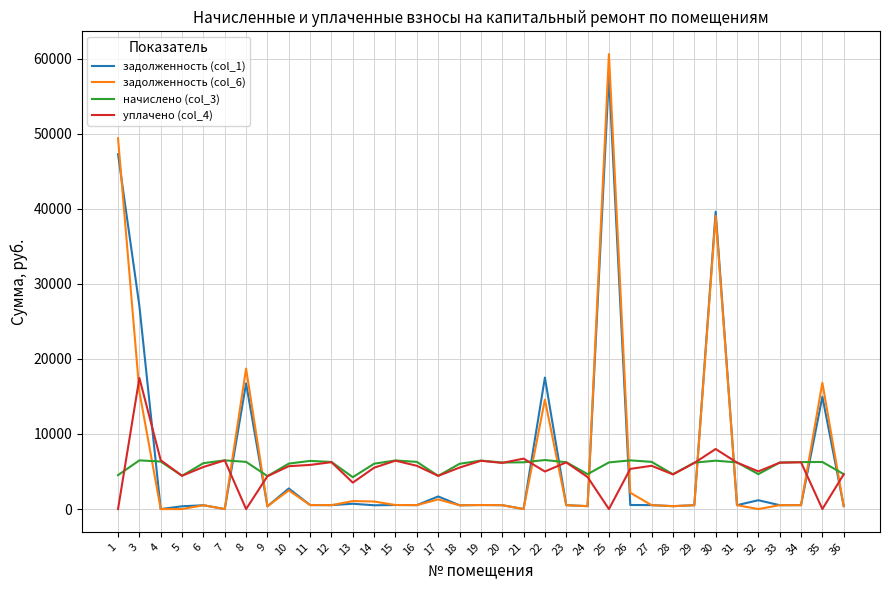

What is the maximum value shown in the chart?

60606.6